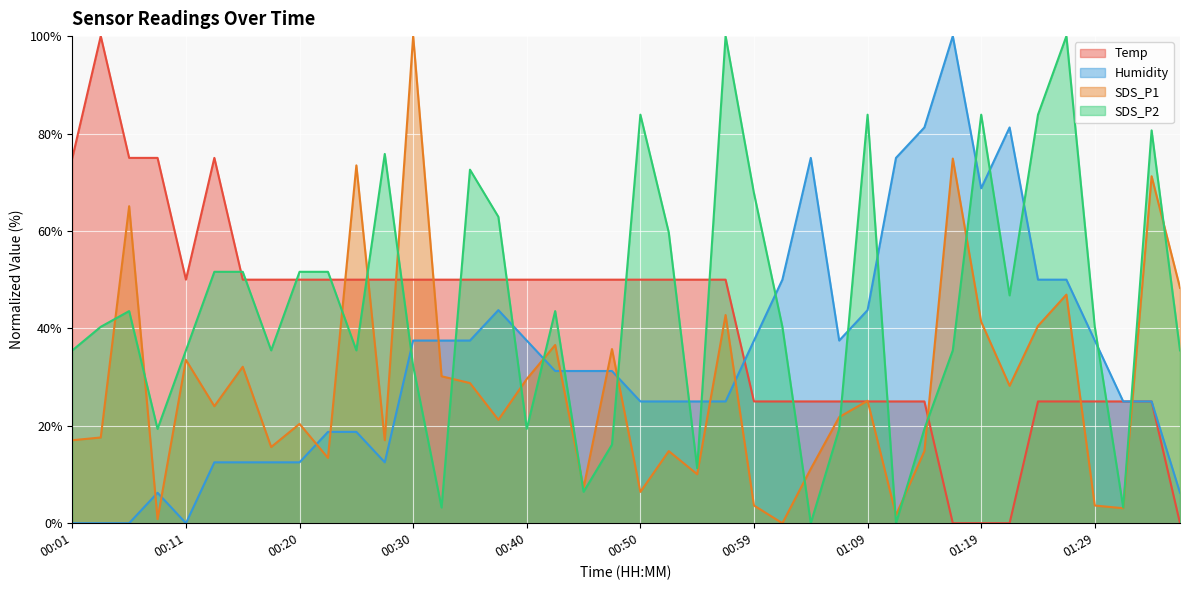

Rank the series by their maximum value, from highest to lowest.

SDS_P1, Humidity, SDS_P2, Temp